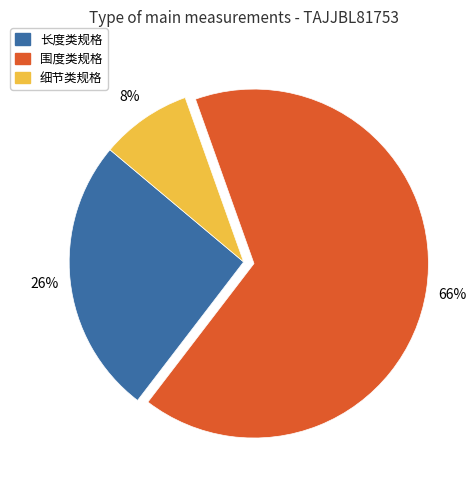

How many slices are in this pie chart?

3